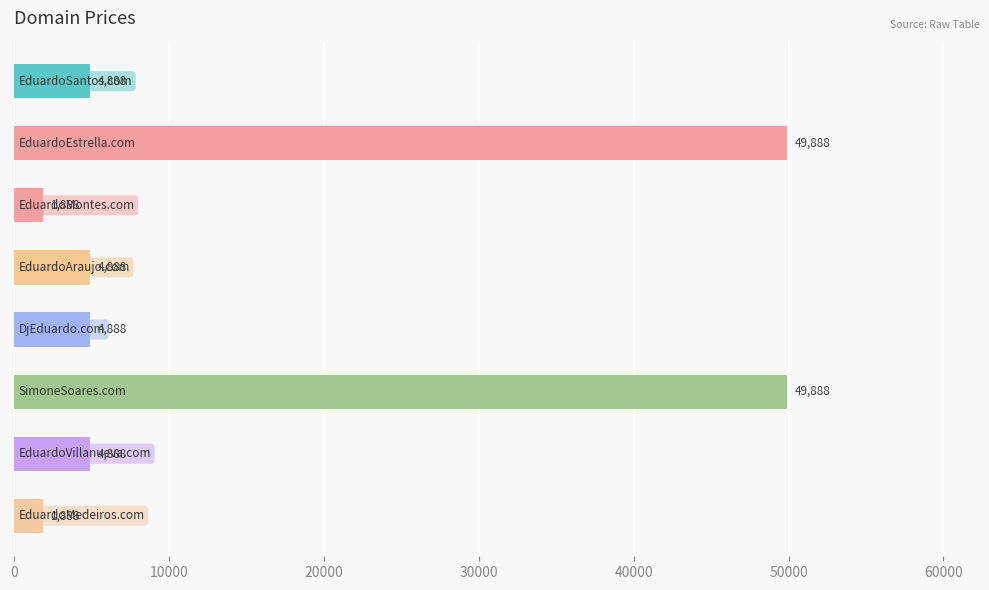

What is the smallest value displayed?

1888